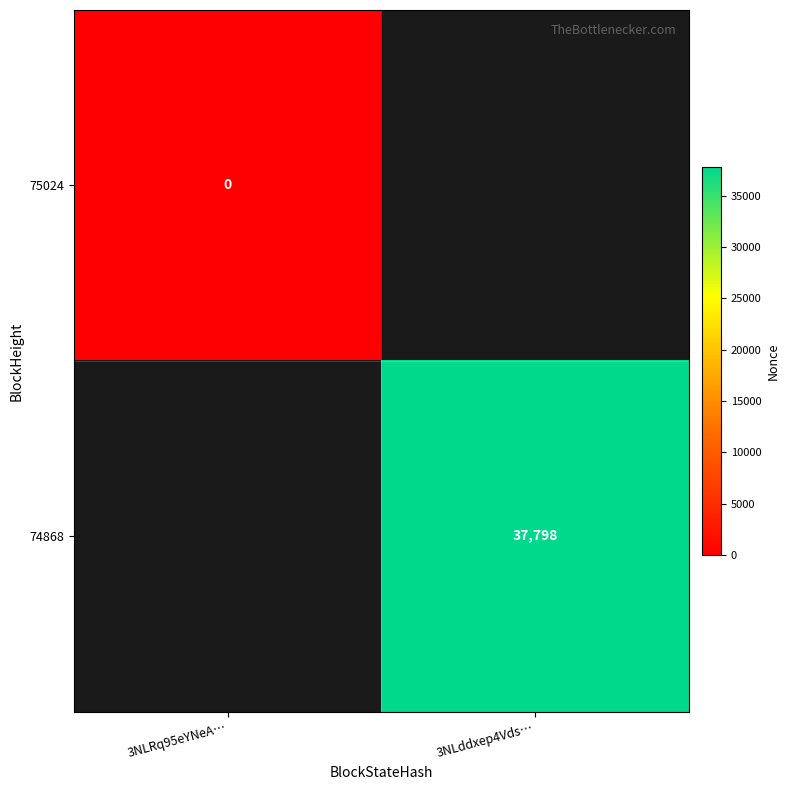

What is the average value of the 74868 series?

18899